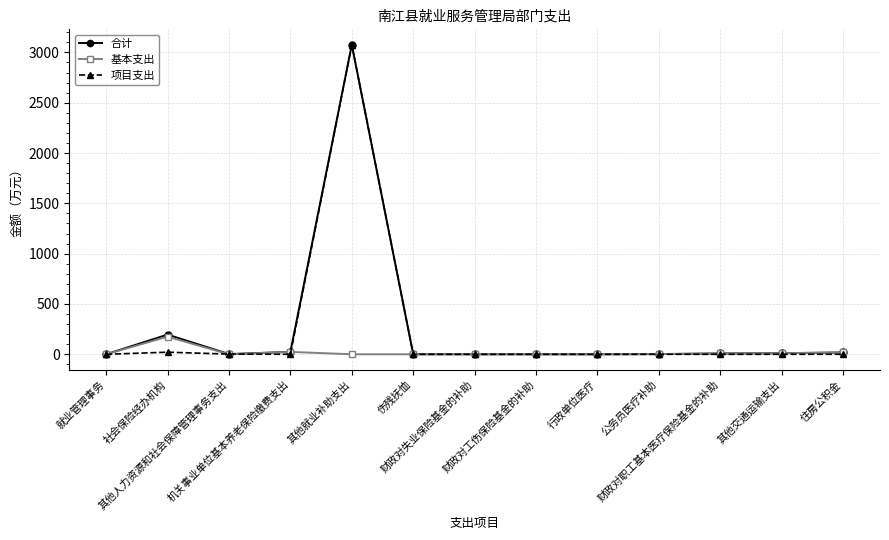

What is the difference between the 项目支出 values at 其他人力资源和社会保障管理事务支出 and 机关事业单位基本养老保险缴费支出?

2.0